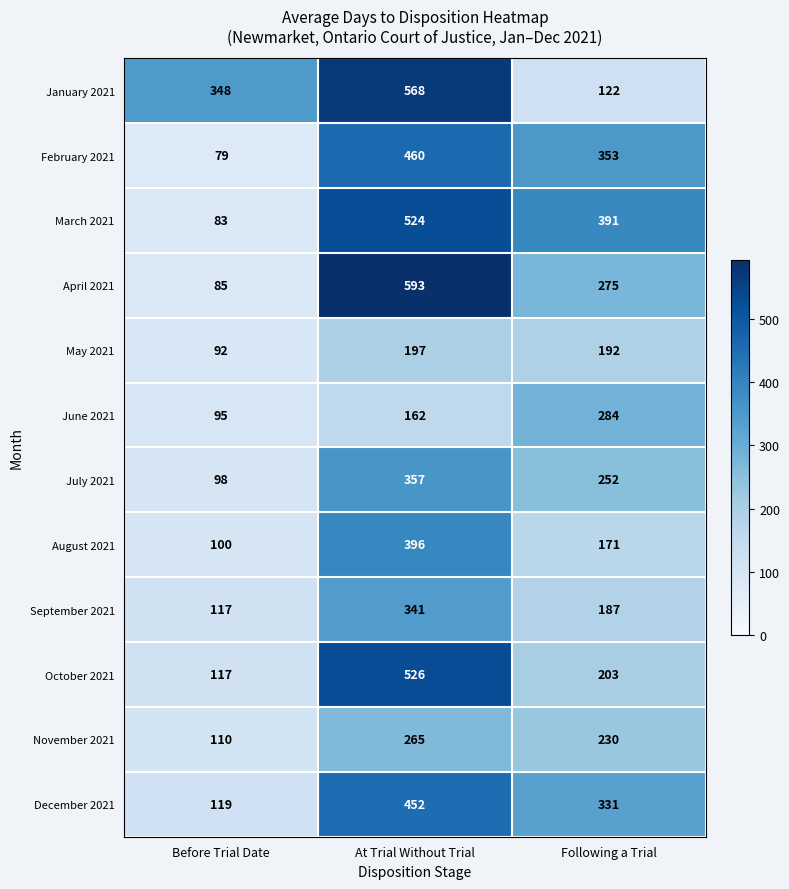

True or false: November 2021 has a value of 265 at At Trial Without Trial.

True